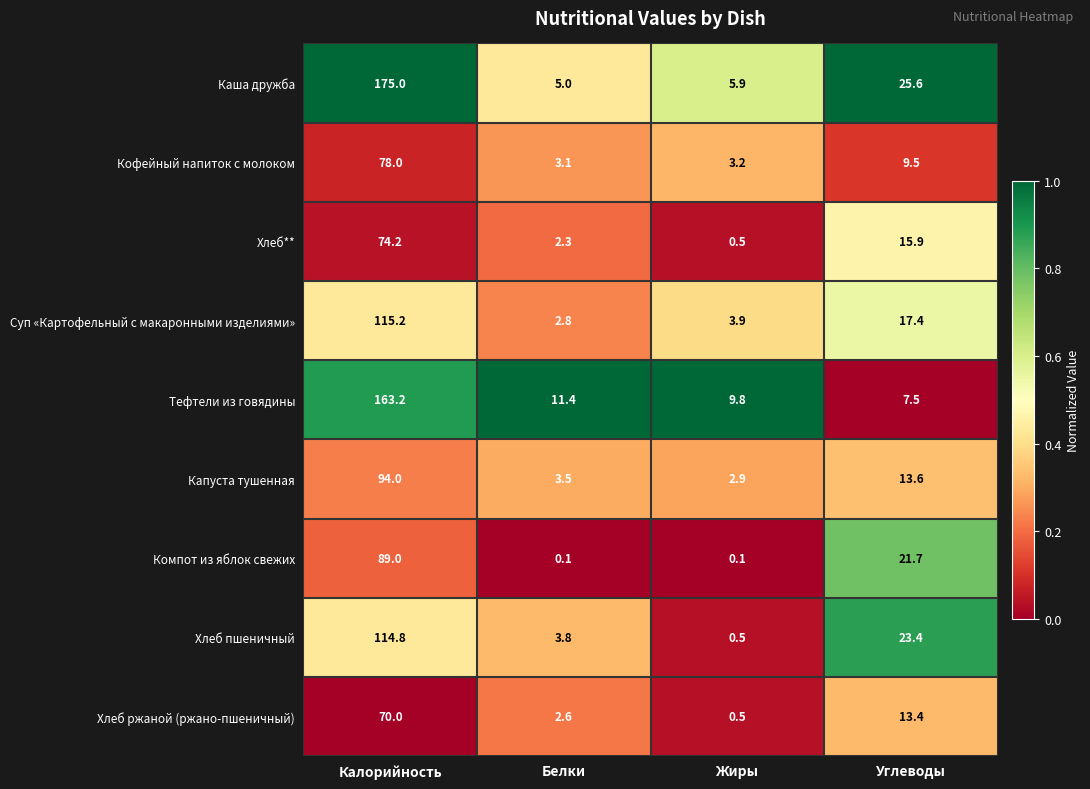

At which label does Компот из яблок свежих first exceed 21?

Калорийность